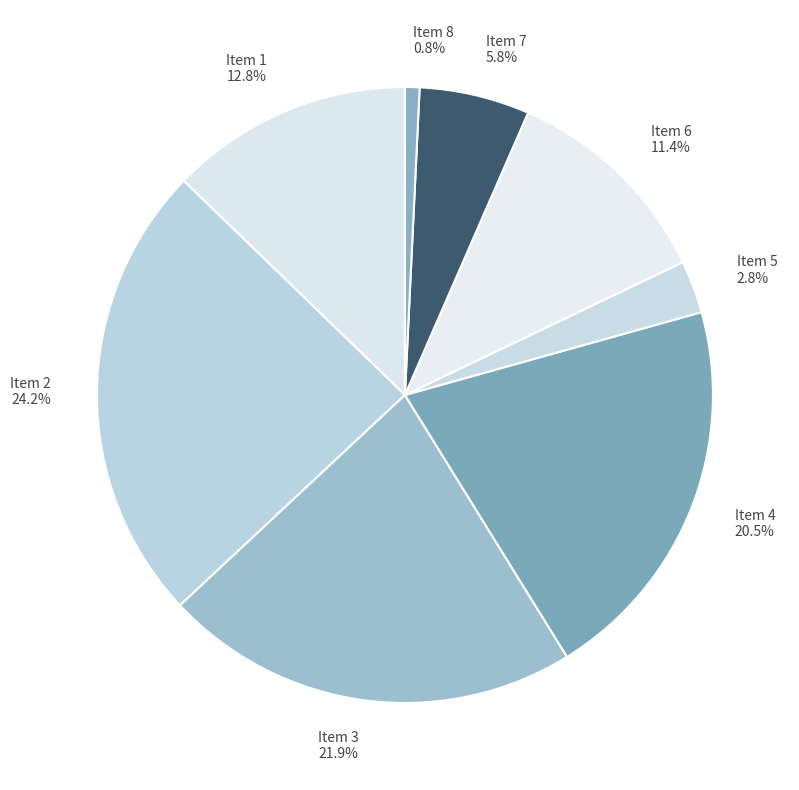

Between Item 1 and Item 7, which is larger?

Item 1